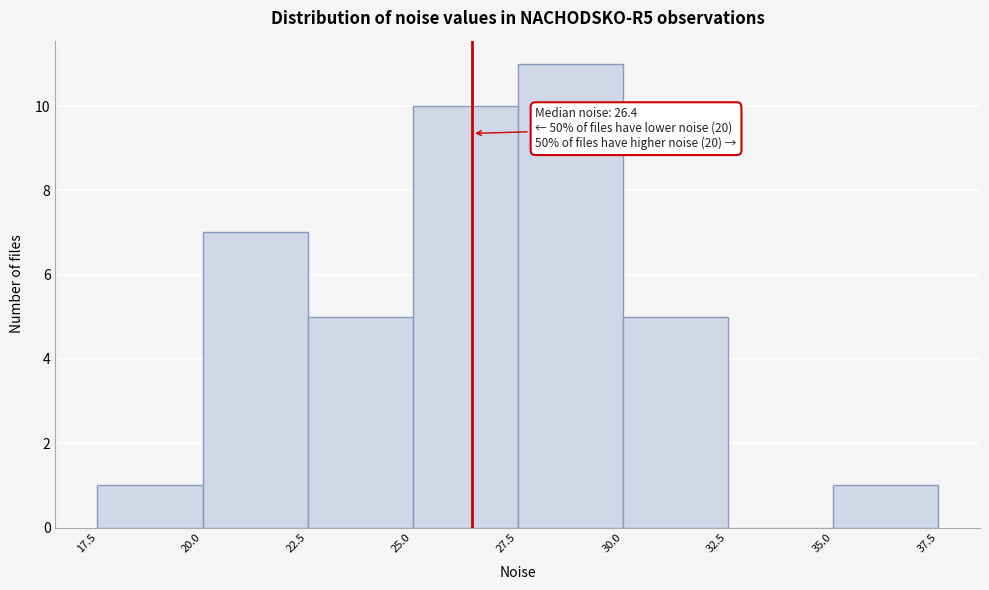

Over which range of the x-axis is the bar tallest?

27.5 to 30.0